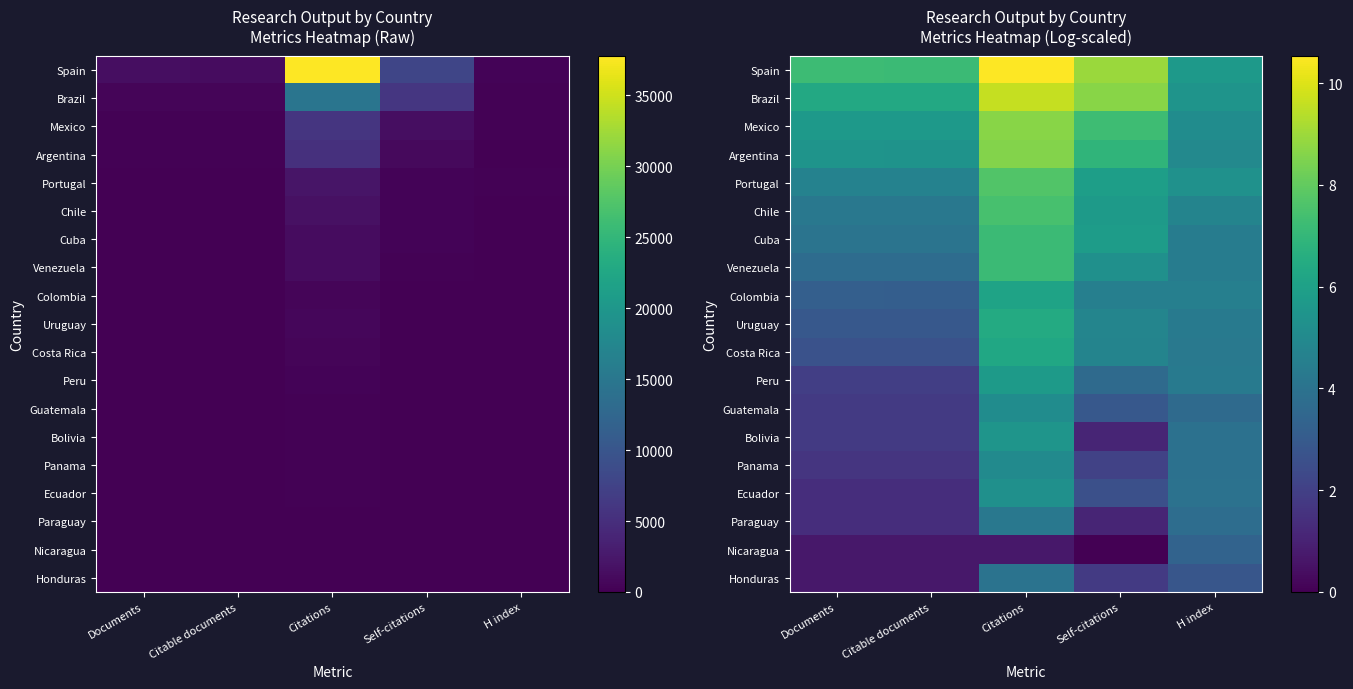

How many distinct data groups are displayed?

19